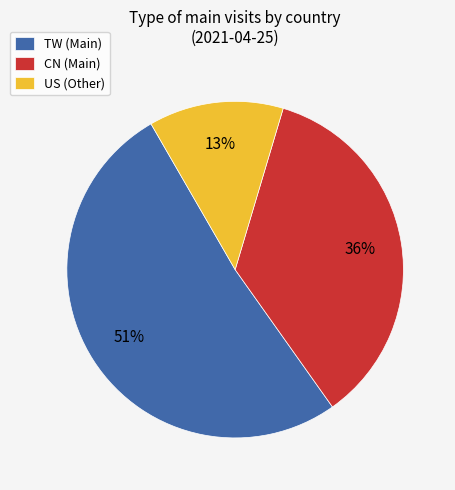

What is the smallest slice in the pie chart?

US (Other)